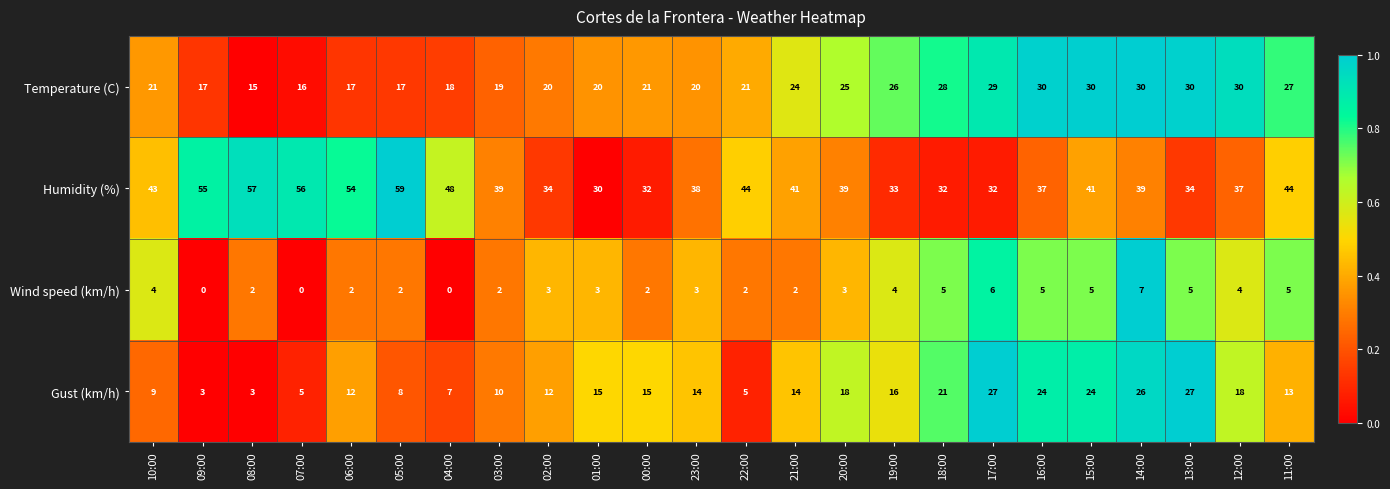

The value of Wind speed (km/h) at 01:00 is 5. True or false?

False